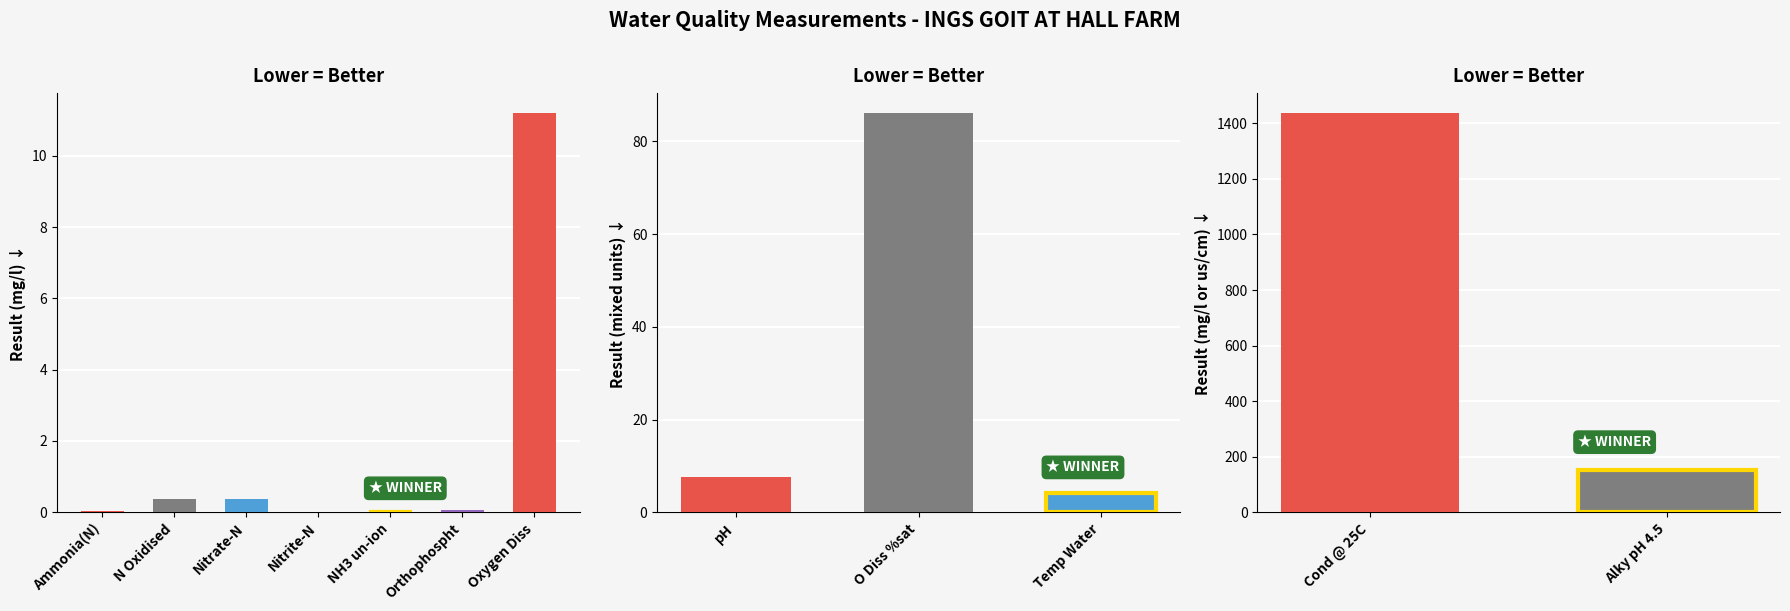

Is it true that the value at Ammonia(N) is 0.1?

False